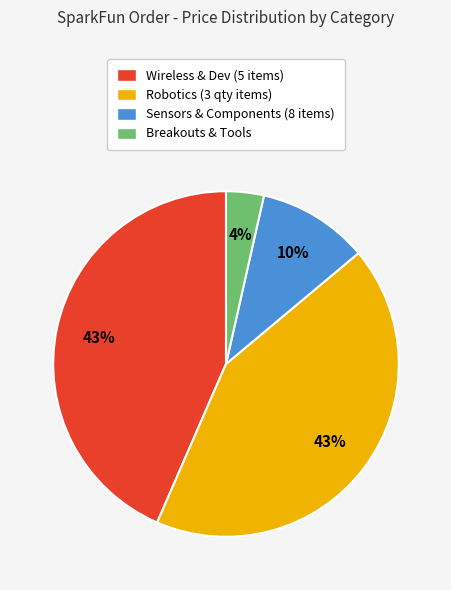

Which slice is the smallest?

Breakouts & Tools